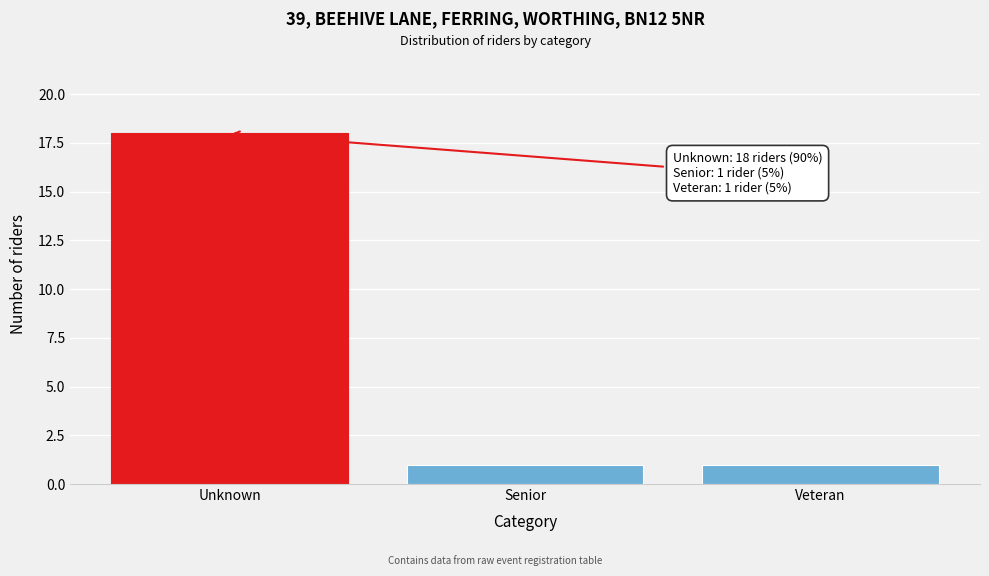

Reading right to left, what are all the values shown in this chart?

1	1	18